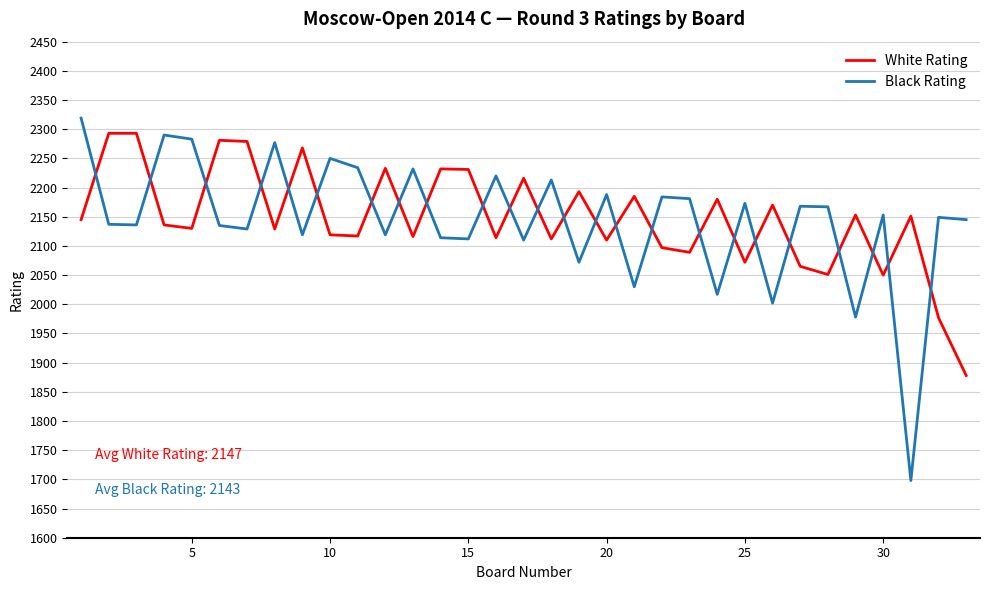

True or false: White Rating and Black Rating cross at least once.

True